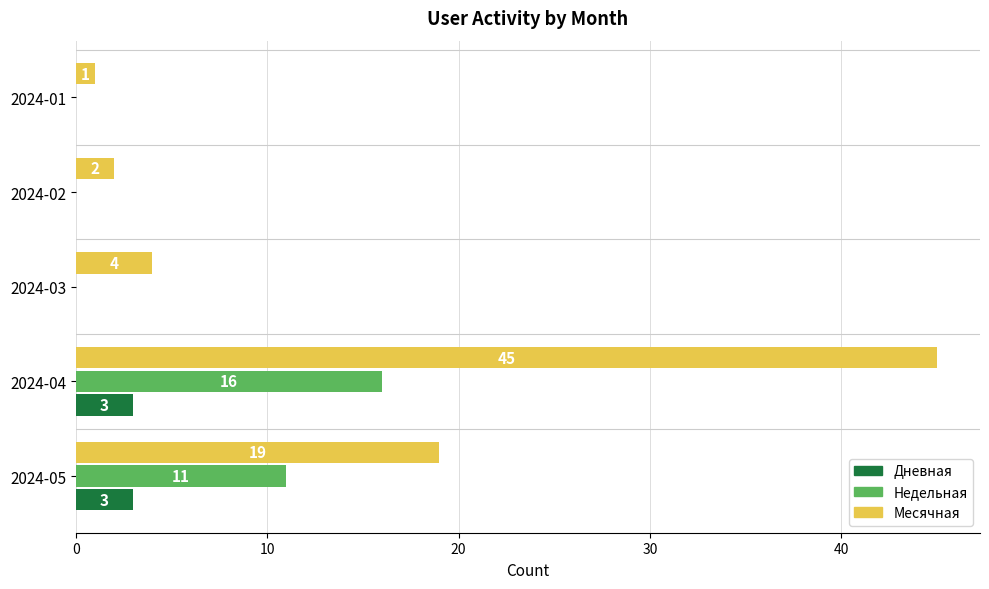

What is the maximum value shown in the chart?

45